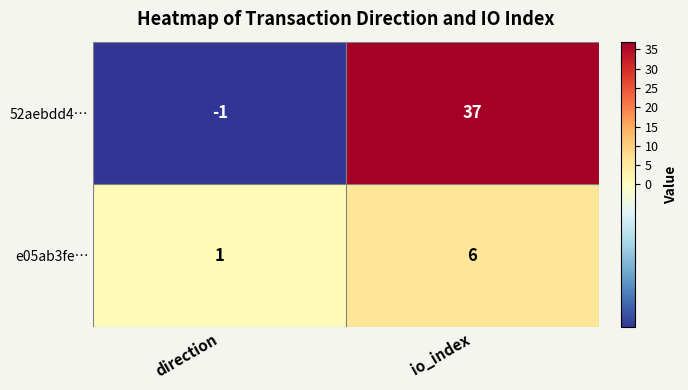

At which label does e05ab3fe… reach its peak?

io_index